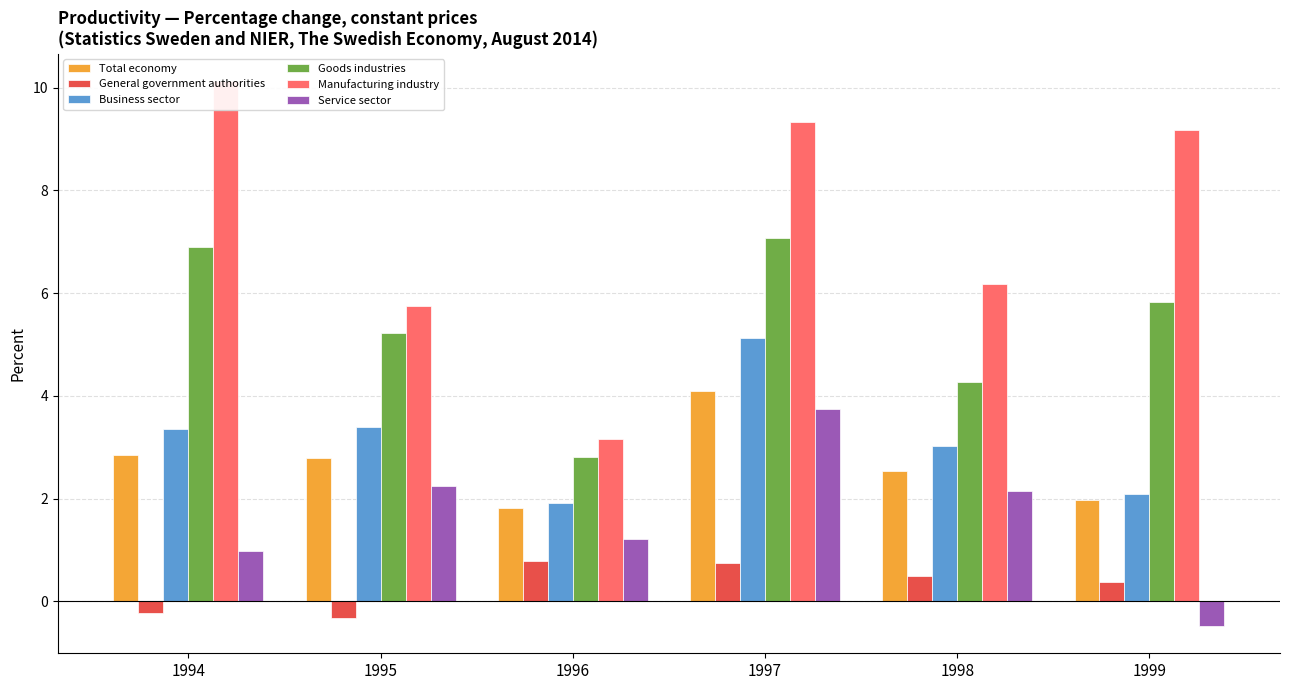

How many data points in General government authorities are above 0?

4